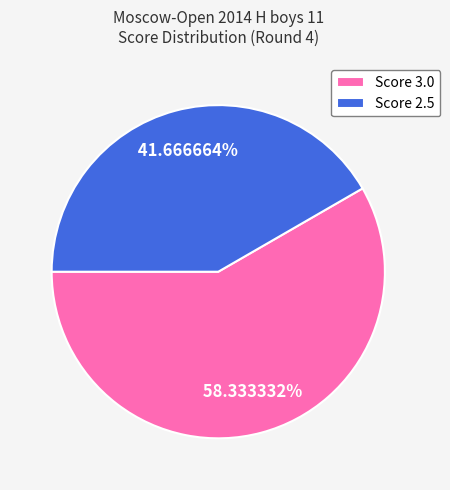

Rank the categories by value from highest to lowest.

Score 3.0, Score 2.5